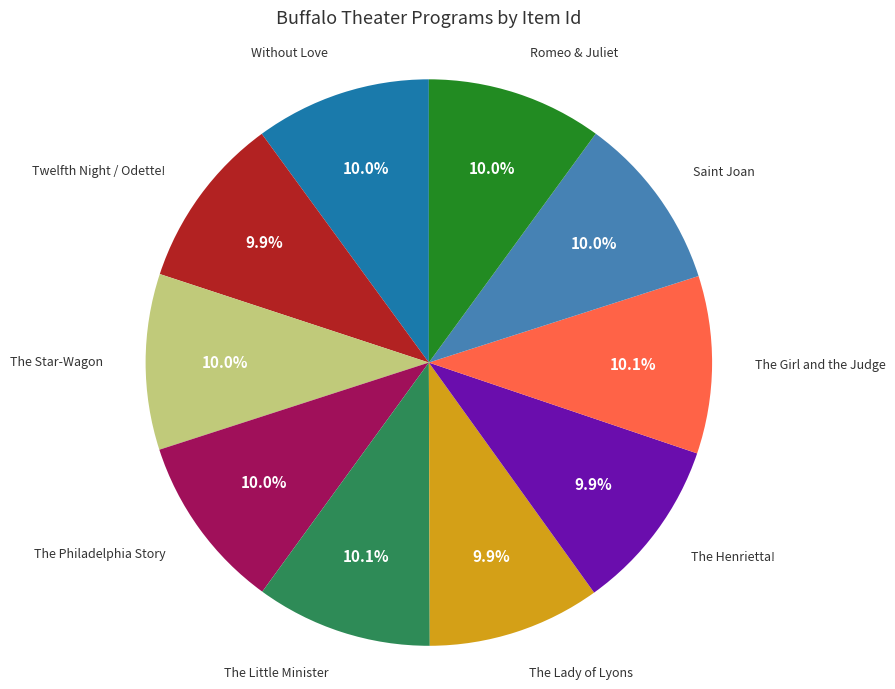

Is the sum of The Star-Wagon and The Philadelphia Story greater than half?

No